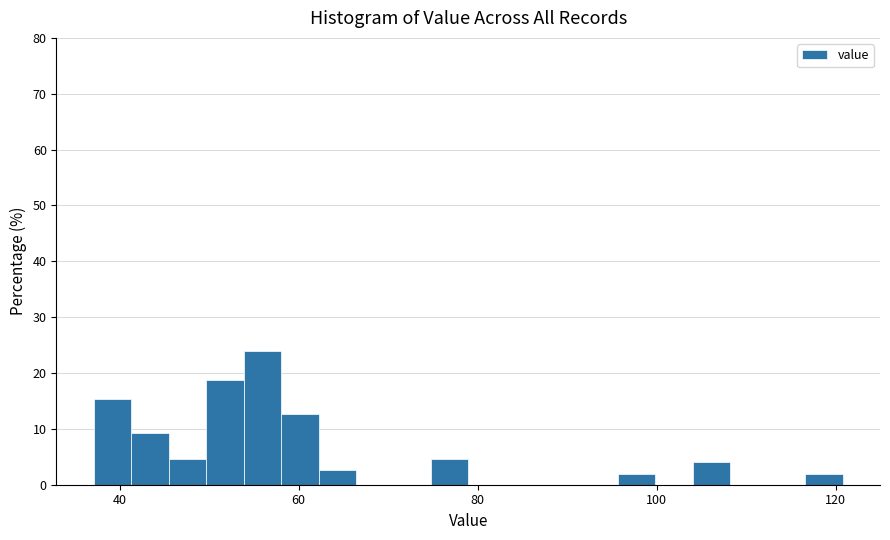

Read against the x-axis, roughly where is the centre of the tallest bar?

56